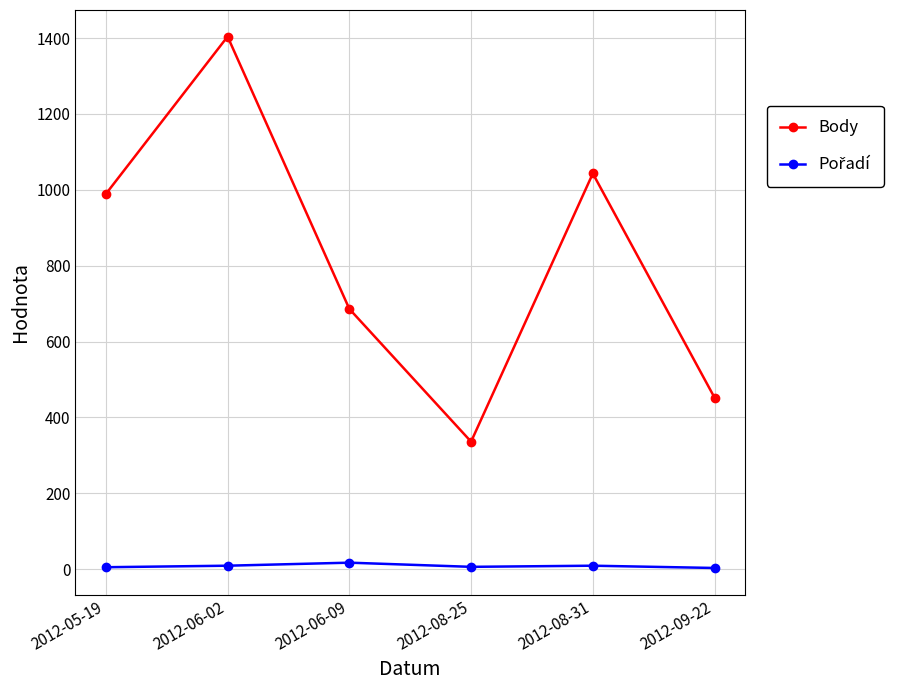

What is the label of the 5th point from the left?

2012-08-31